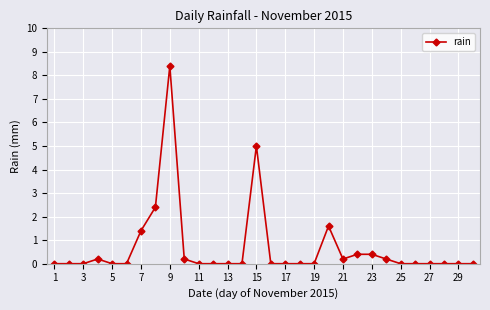

Reading left to right, transcribe all the data shown in this chart.

0.0	0.0	0.0	0.2	0.0	0.0	1.4	2.4	8.4	0.2	0.0	0.0	0.0	0.0	5.0	0.0	0.0	0.0	0.0	1.6	0.2	0.4	0.4	0.2	0.0	0.0	0.0	0.0	0.0	0.0